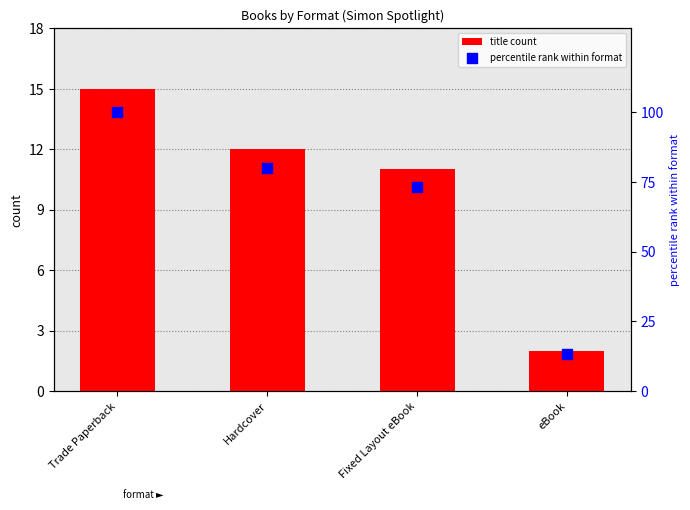

Which series contains the highest Y value?

percentile rank within format